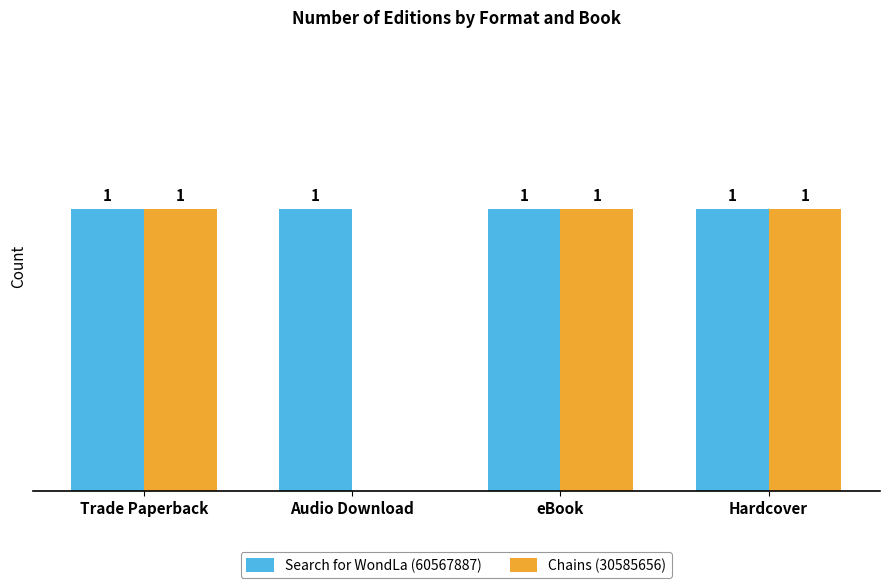

Which series has the widest spread of values?

Chains (30585656)